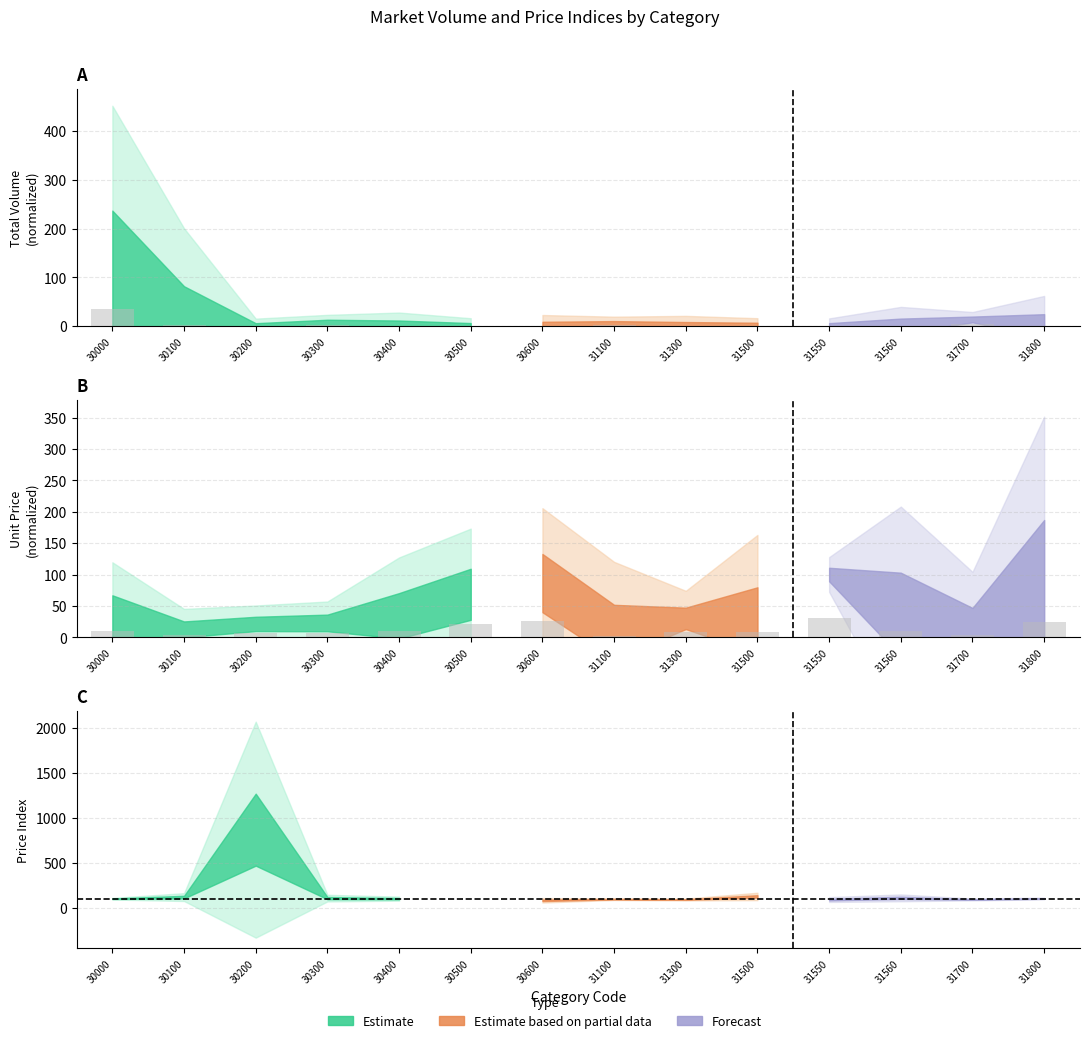

Which label corresponds to the smallest value in the chart?

31550